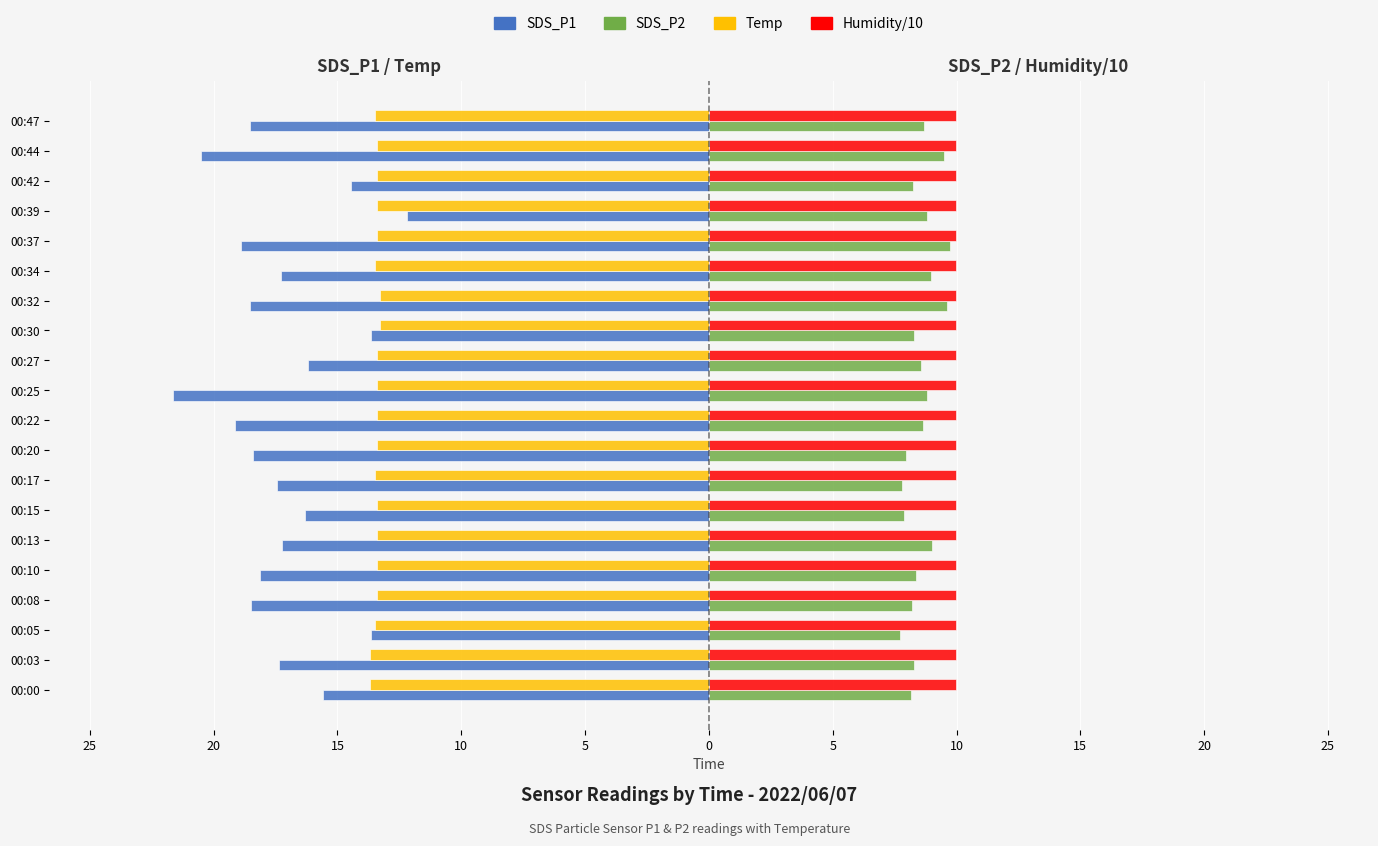

What are all the series names shown in the legend?

SDS_P1, SDS_P2, Temp, Humidity/10